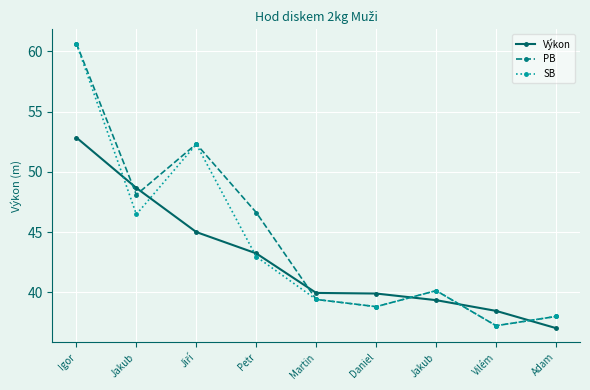

List the series in order of their peak value, highest first.

PB, SB, Výkon